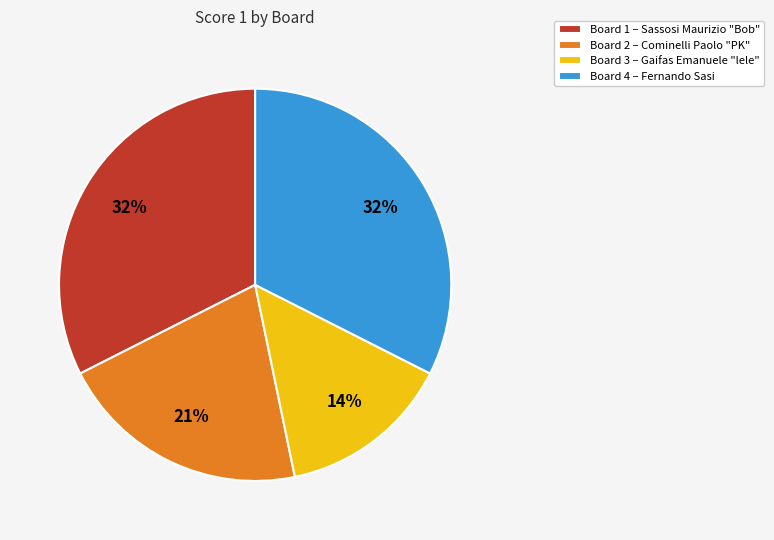

To the nearest percent, what is the difference between the largest and smallest slice percentages?

18%